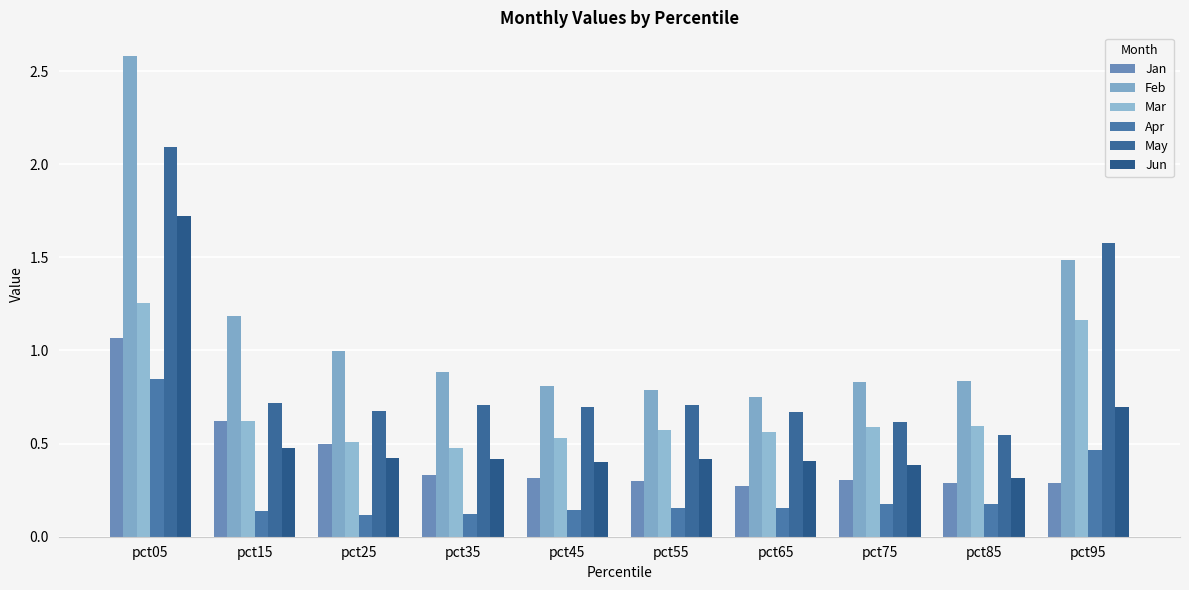

What is the difference between the second highest and minimum values in the May series?

1.0